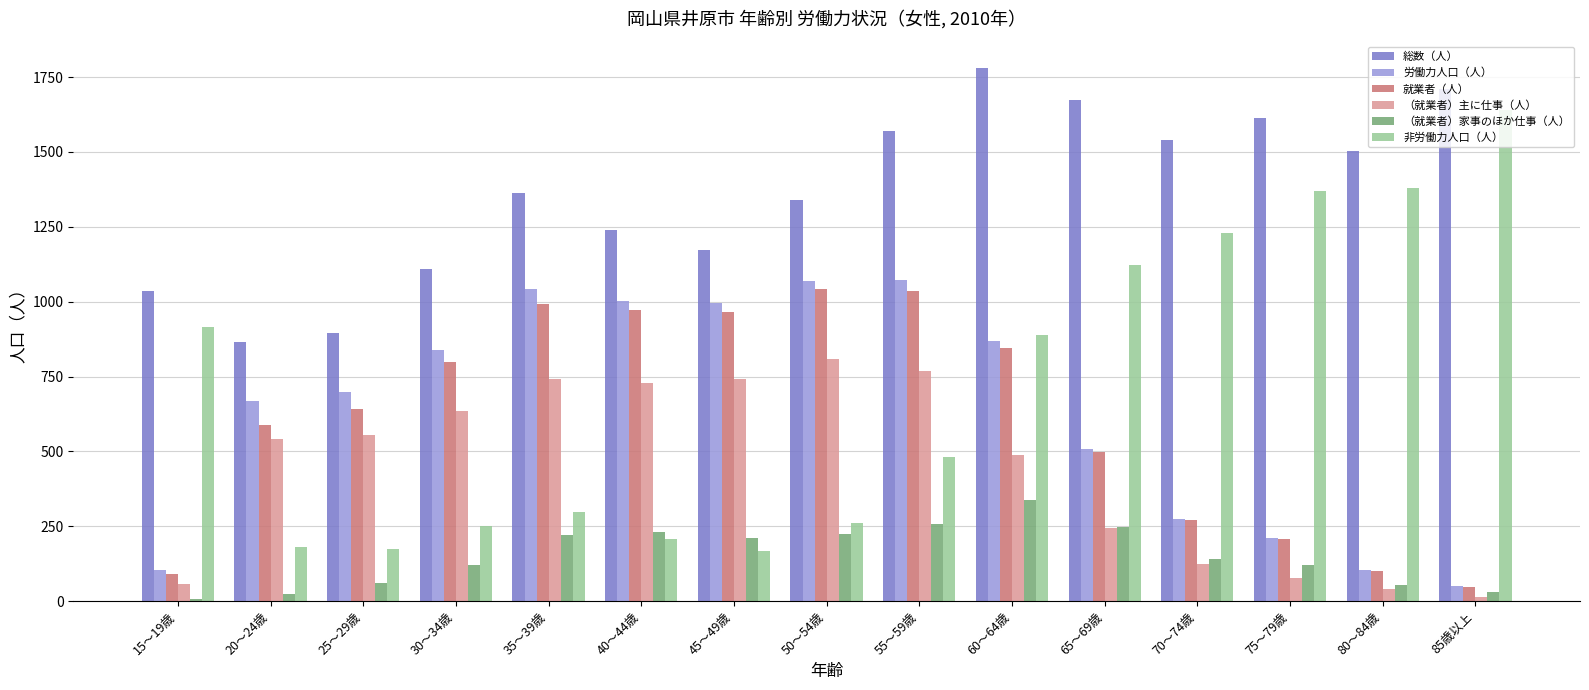

Count the number of categories in the chart.

15